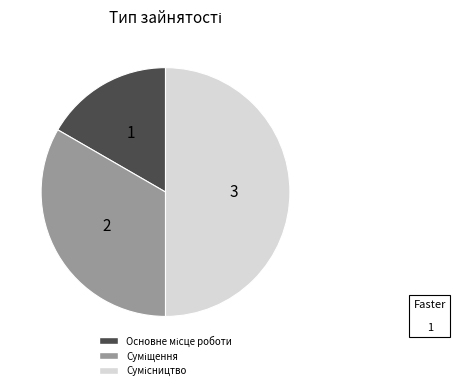

Is it true that Основне місце роботи is 25% of the pie?

False